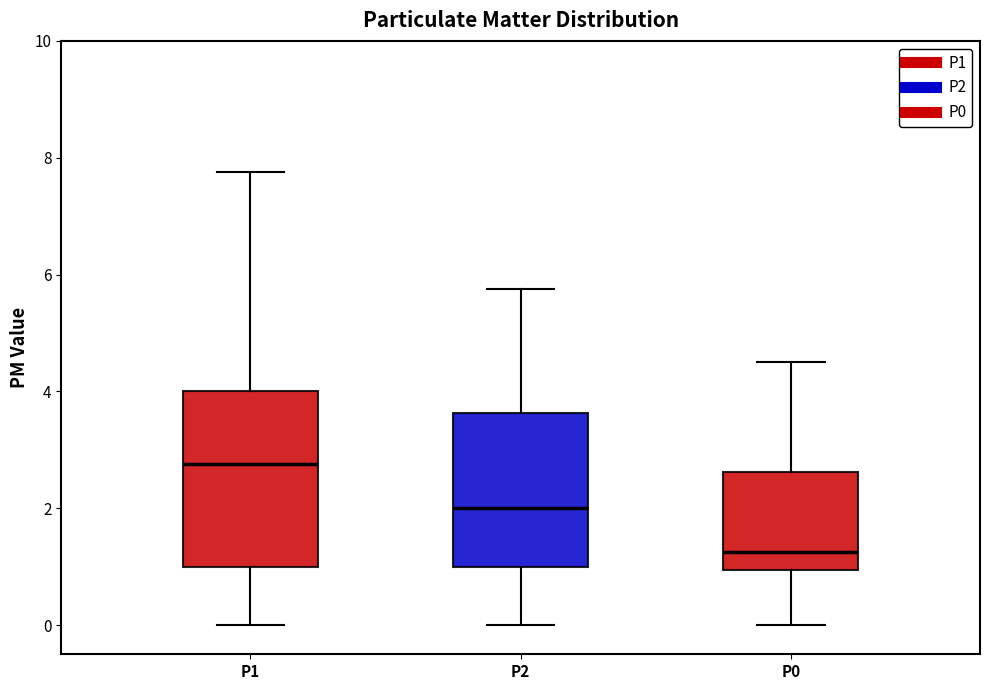

Reading left to right, transcribe this box plot: for each box, give where its median line is, the range the box spans, and where its two whiskers end, as read against the y-axis. The values are not printed on the chart, so give them approximately, as read against the axis.

P1: median 2.8, box 1.0 to 4.0, whiskers 0.0 to 7.8
P2: median 2.0, box 1.0 to 3.6, whiskers 0.0 to 5.8
P0: median 1.2, box 1.0 to 2.6, whiskers 0.0 to 4.6